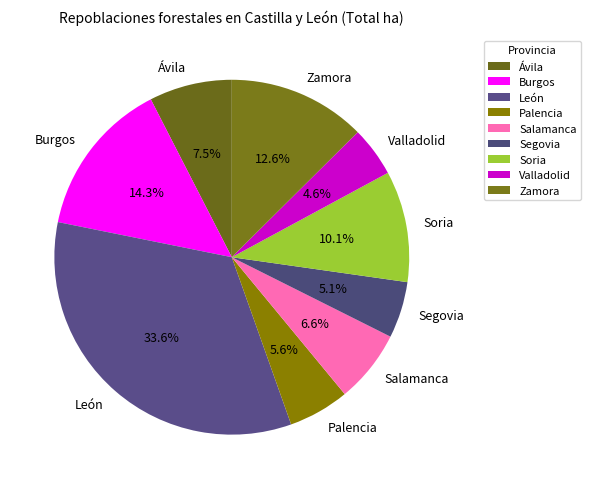

To the nearest percent, what is the difference between the largest and smallest slice percentages?

29%